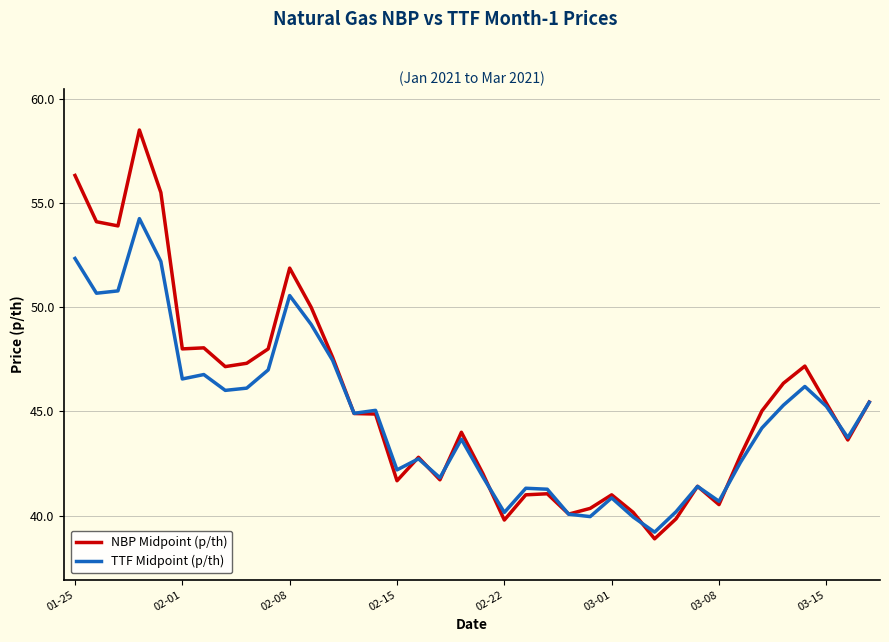

What are all the series names shown in the legend?

NBP Midpoint (p/th), TTF Midpoint (p/th)